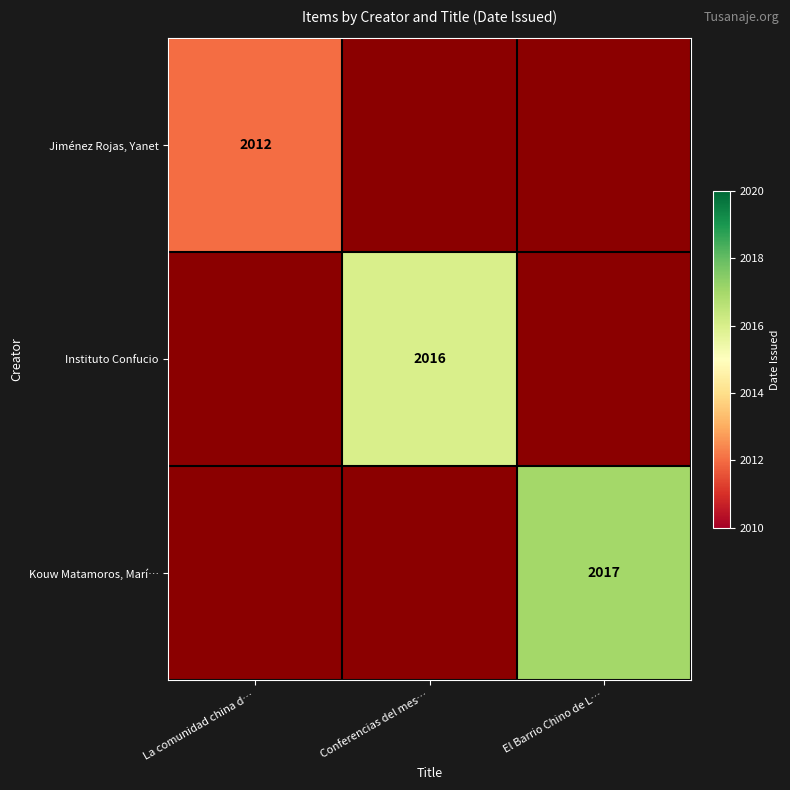

True or false: Jiménez Rojas, Yanet has a value of 3412 at La comunidad china d….

False